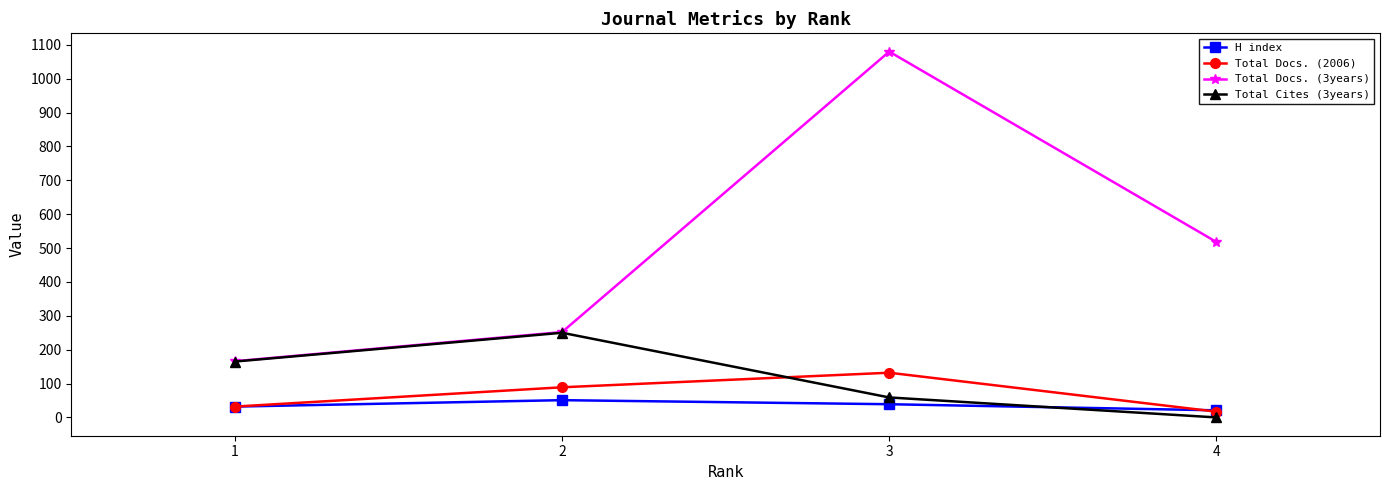

Between 1 and 2, which series saw the biggest shift?

Total Docs. (3years)